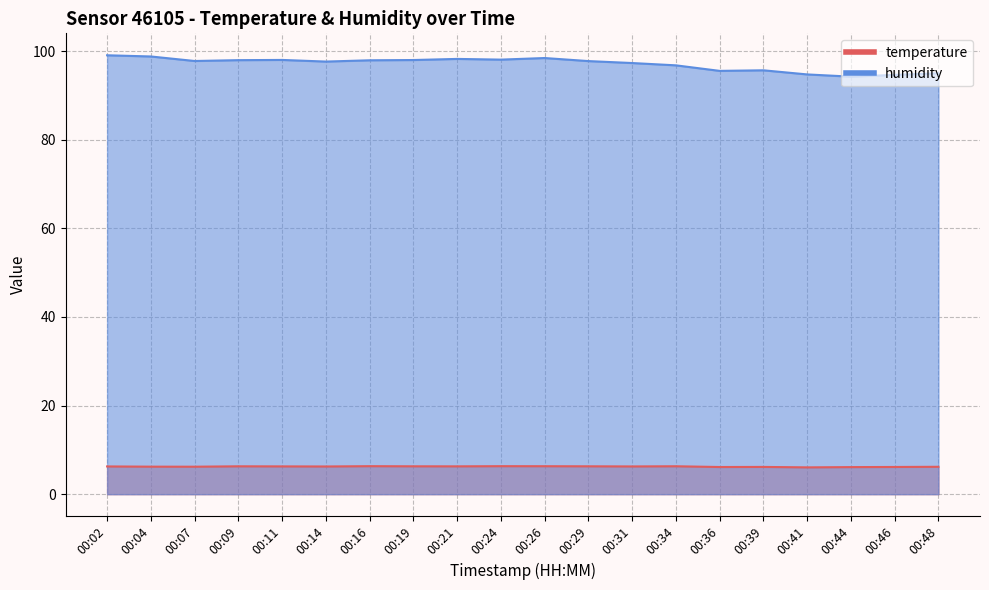

Is it true that humidity equals 98.1 at 00:24?

True